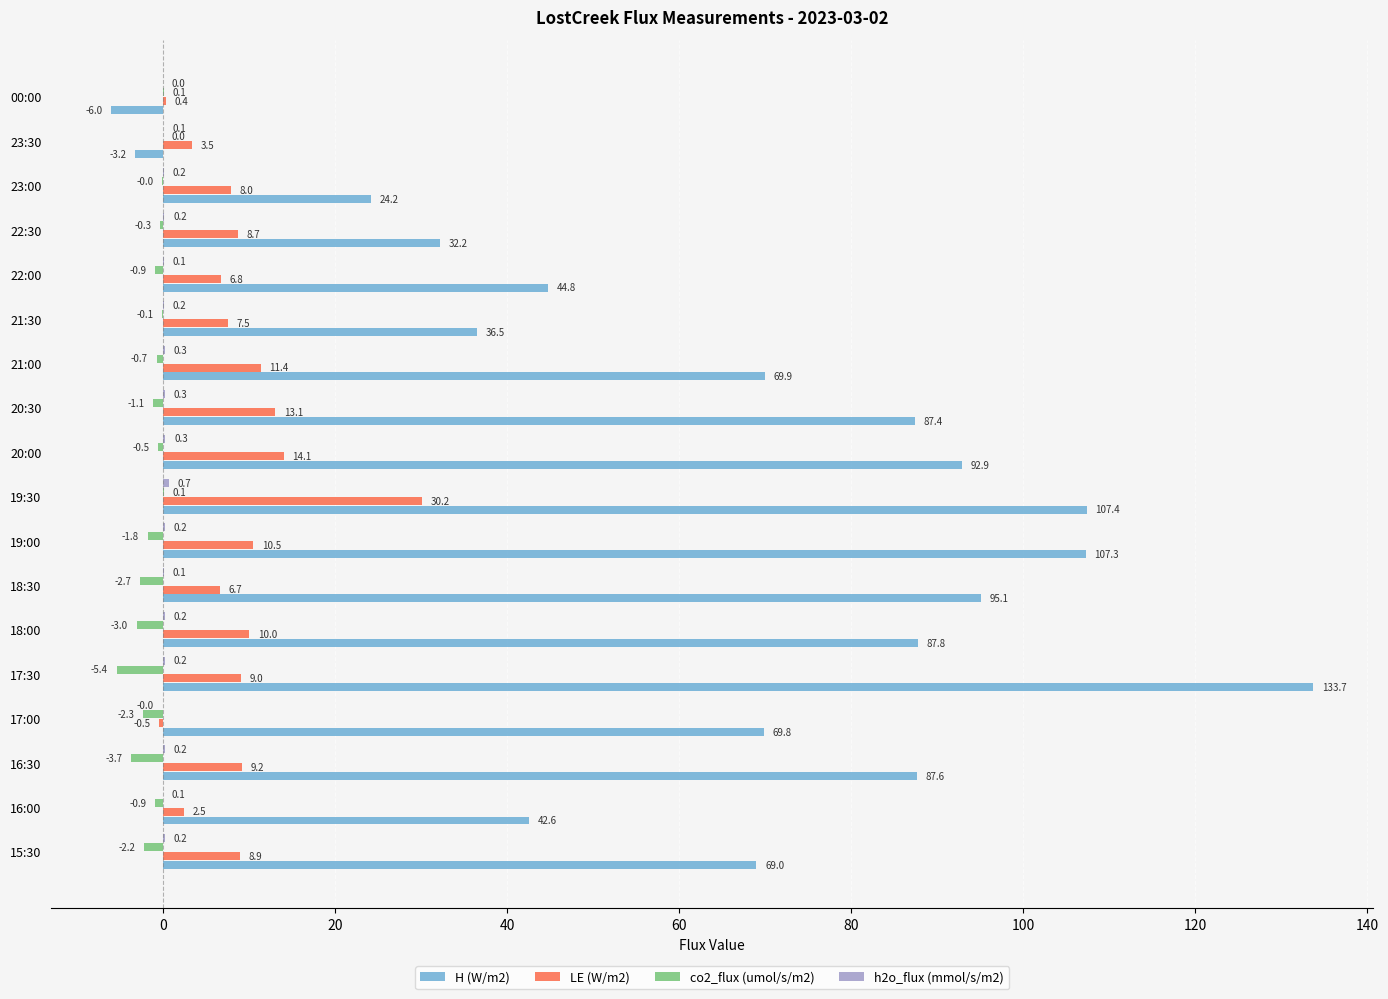

Is it true that H (W/m2) equals 24.2 at 23:00?

True